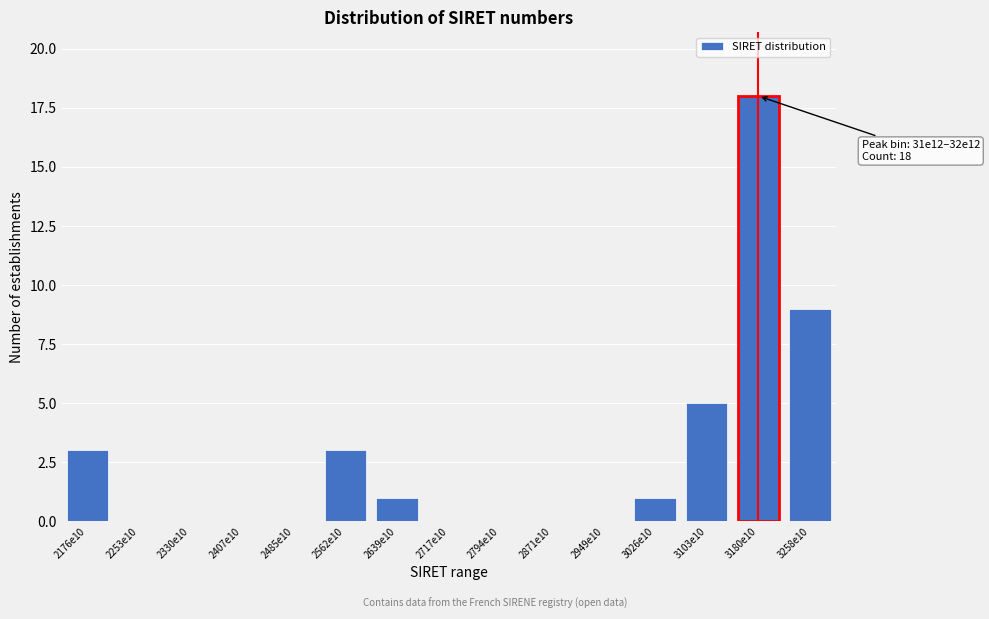

Reading left to right, extract all data points from this chart.

2176e10=3	2253e10=0	2330e10=0	2407e10=0	2485e10=0	2562e10=3	2639e10=1	2717e10=0	2794e10=0	2871e10=0	2949e10=0	3026e10=1	3103e10=5	3180e10=18	3258e10=9